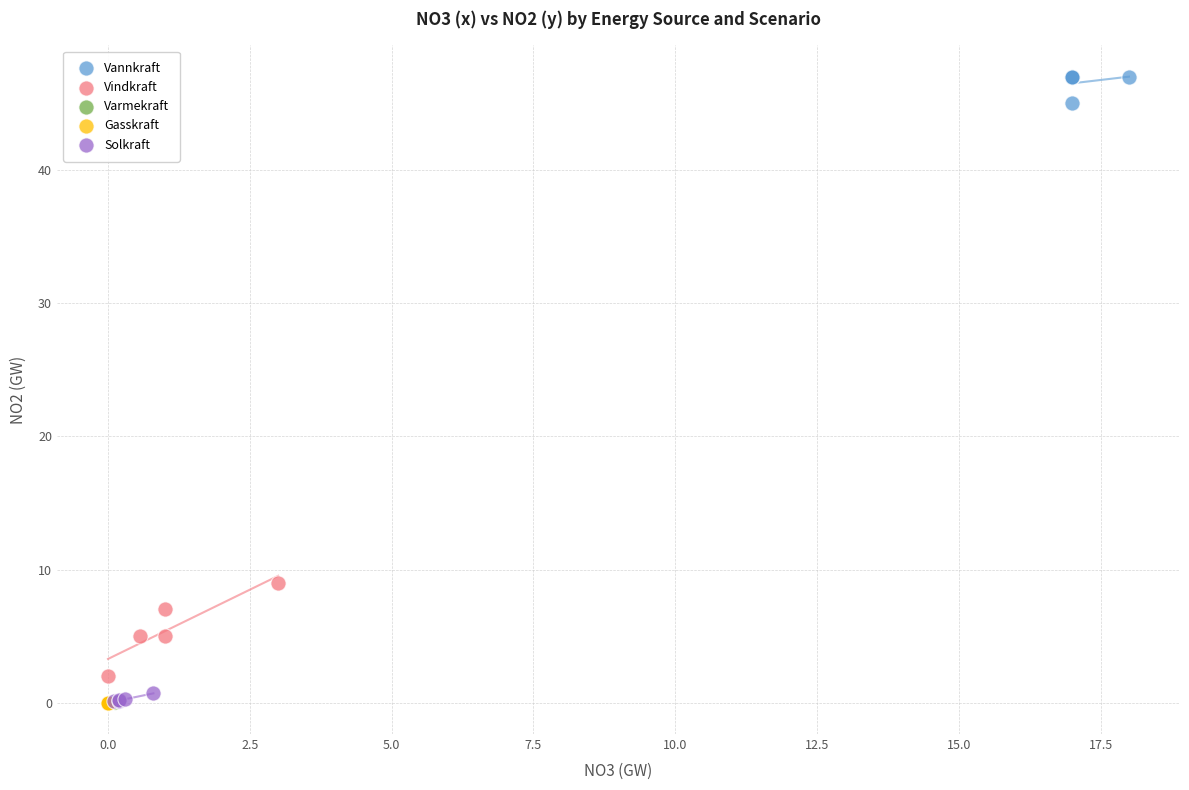

Which series reaches the maximum Y coordinate?

Vannkraft